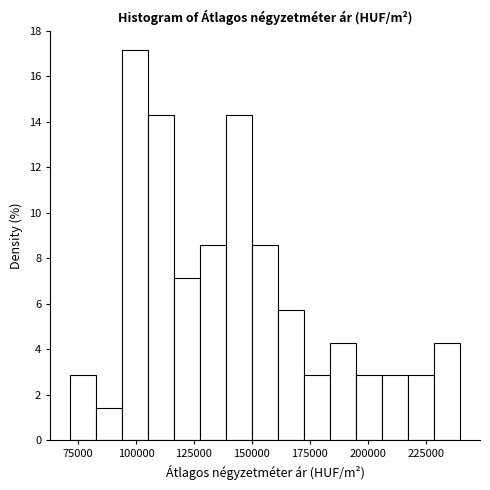

Read against the x-axis, roughly where is the centre of the tallest bar?

100000